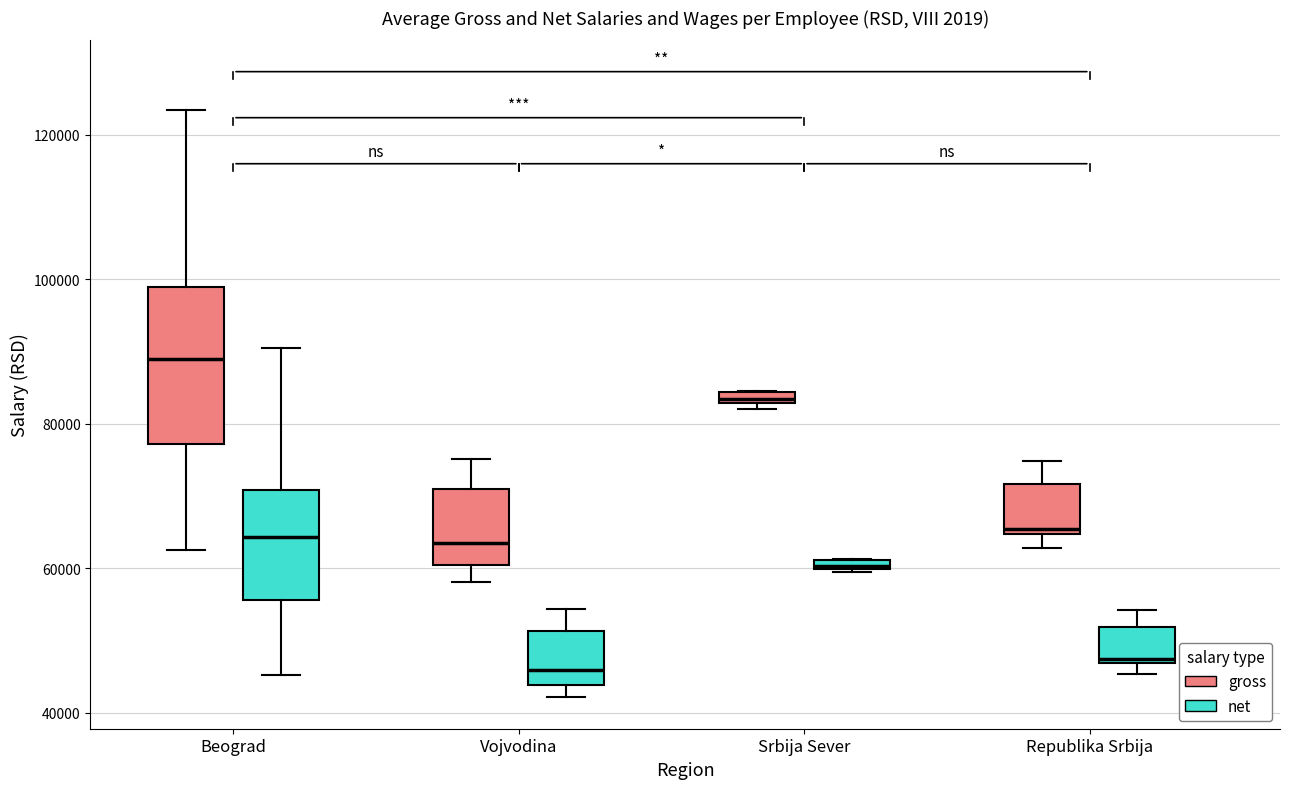

Comparing the boxes themselves (not the whiskers), which one is the tallest?

Beograd (gross)